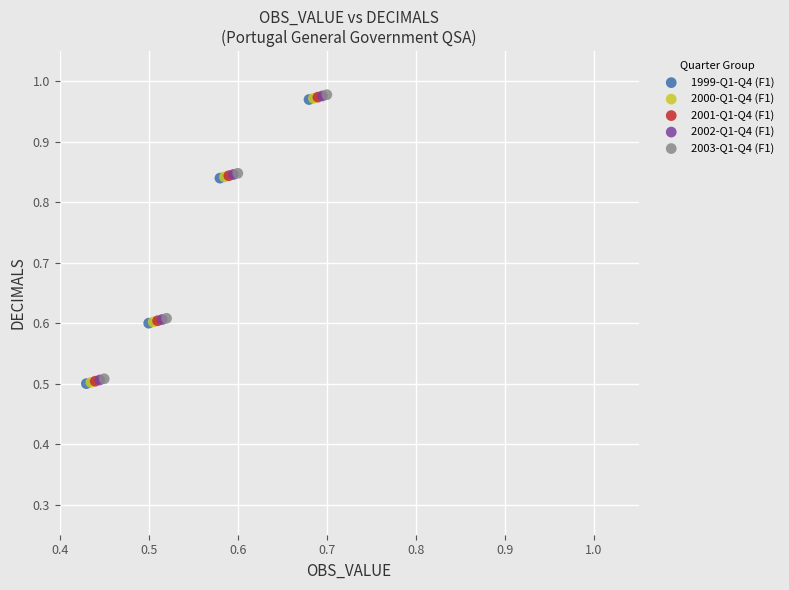

What are all the series names shown in the legend?

1999-Q1-Q4 (F1), 2000-Q1-Q4 (F1), 2001-Q1-Q4 (F1), 2002-Q1-Q4 (F1), 2003-Q1-Q4 (F1)